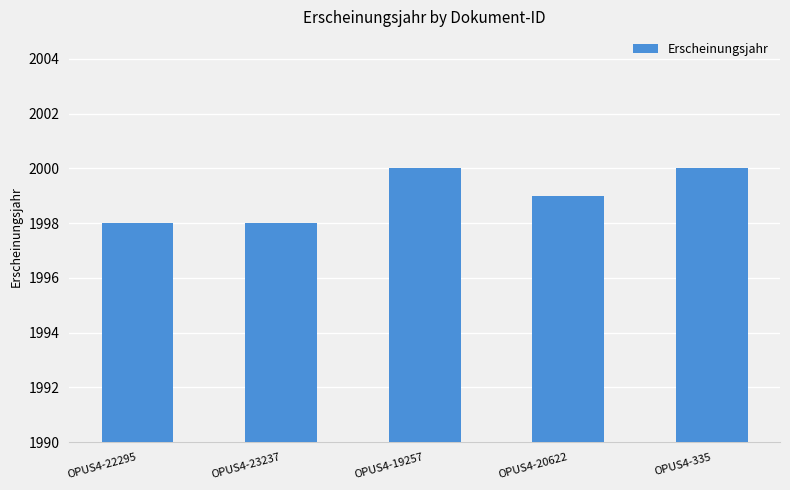

What is the value of the 3rd bar from the left?

2000